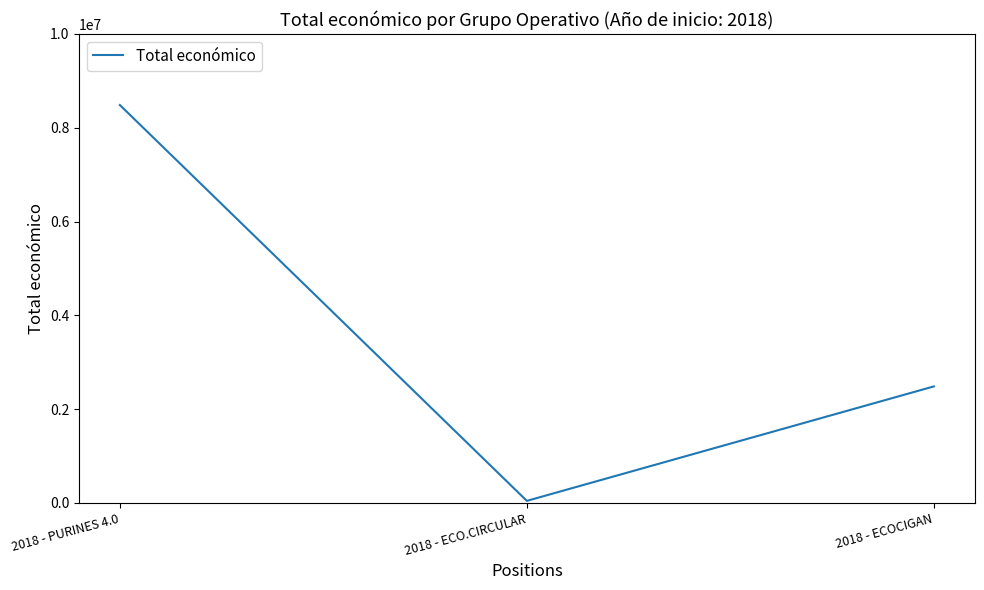

Which has a higher value, 2018 - PURINES 4.0 or 2018 - ECO.CIRCULAR?

2018 - PURINES 4.0